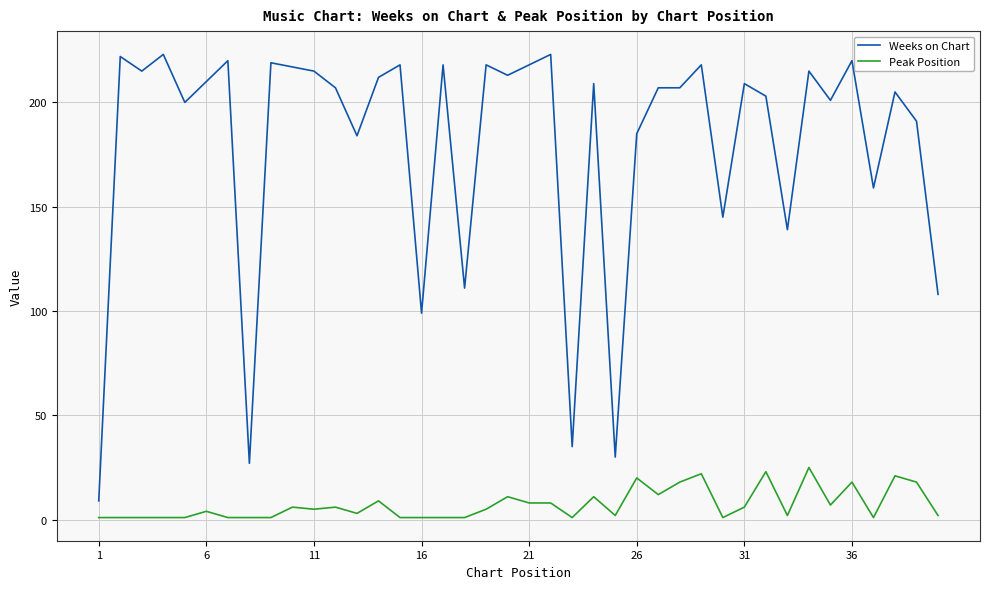

At how many categories does at least one series exceed 92?

36